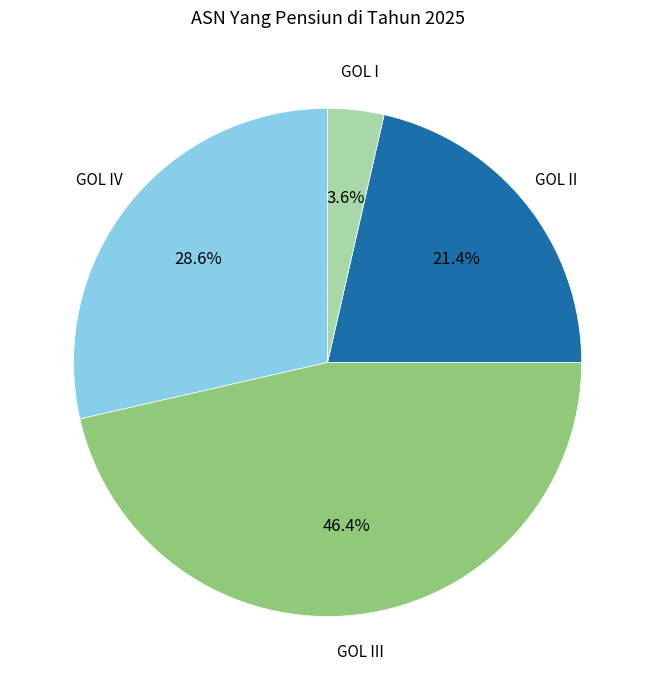

Is there a majority slice in this chart?

No